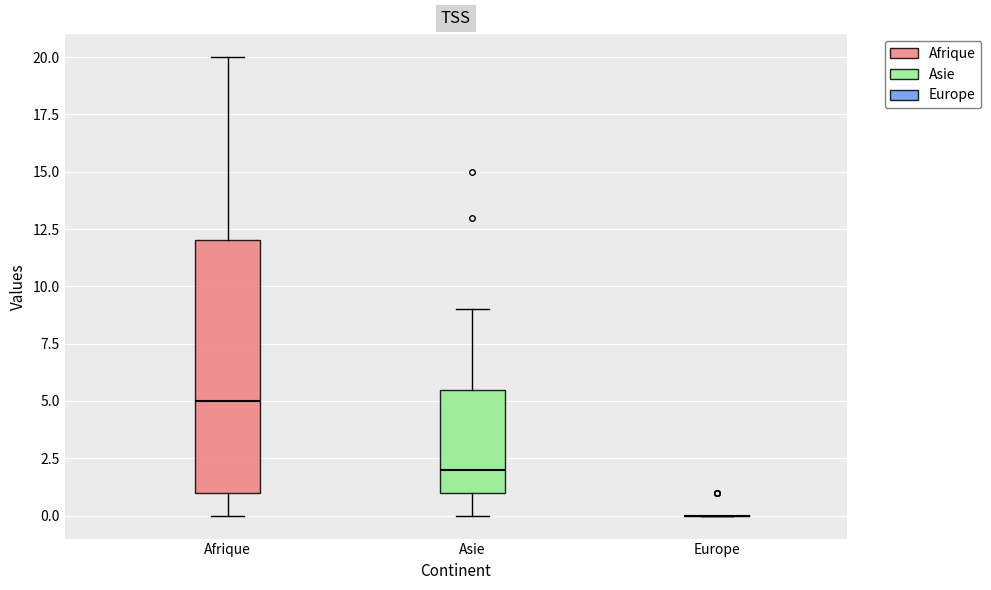

Comparing the boxes themselves (not the whiskers), which one is the tallest?

Afrique